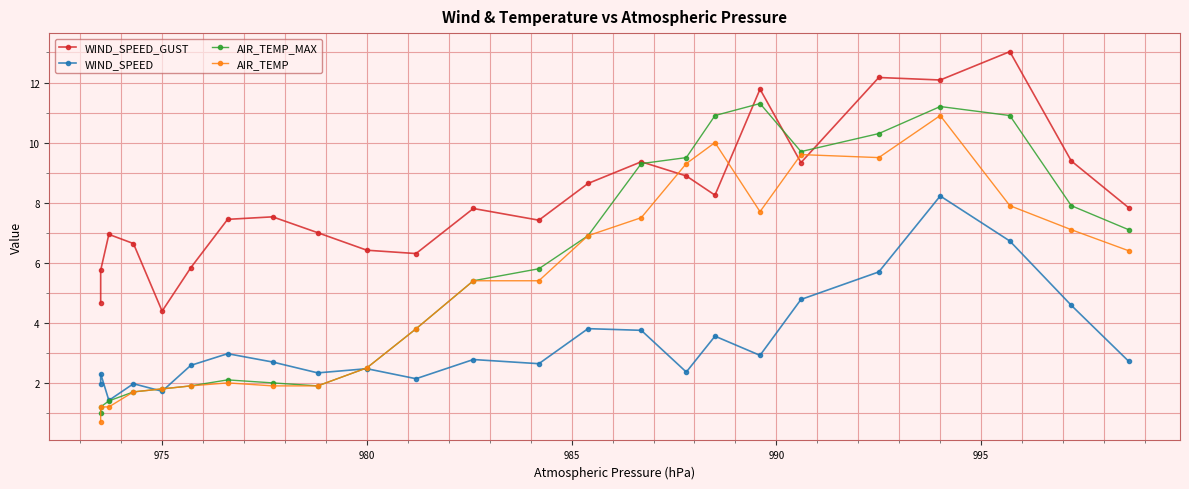

Reading left to right, transcribe all the data shown in this chart.

WIND_SPEED_GUST: 4.7	5.8	6.9	6.6	4.4	5.8	7.4	7.5	7.0	6.4	6.3	7.8	7.4	8.6	9.4	8.9	8.2	11.8	9.3	12.2	12.1	13.0	9.4	7.8
WIND_SPEED: 2.0	2.3	1.4	2.0	1.7	2.6	3.0	2.7	2.3	2.5	2.1	2.8	2.6	3.8	3.8	2.4	3.6	2.9	4.8	5.7	8.2	6.7	4.6	2.7
AIR_TEMP_MAX: 1.0	1.2	1.4	1.7	1.8	1.9	2.1	2.0	1.9	2.5	3.8	5.4	5.8	6.9	9.3	9.5	10.9	11.3	9.7	10.3	11.2	10.9	7.9	7.1
AIR_TEMP: 0.7	1.2	1.2	1.7	1.8	1.9	2.0	1.9	1.9	2.5	3.8	5.4	5.4	6.9	7.5	9.3	10.0	7.7	9.6	9.5	10.9	7.9	7.1	6.4